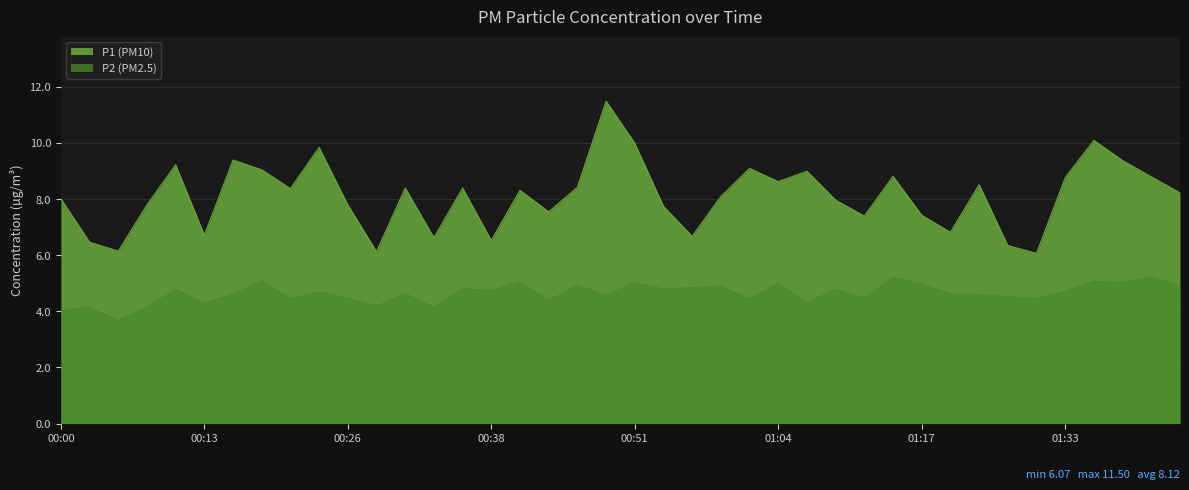

The value of P1 at 00:18 is 9.1. True or false?

True